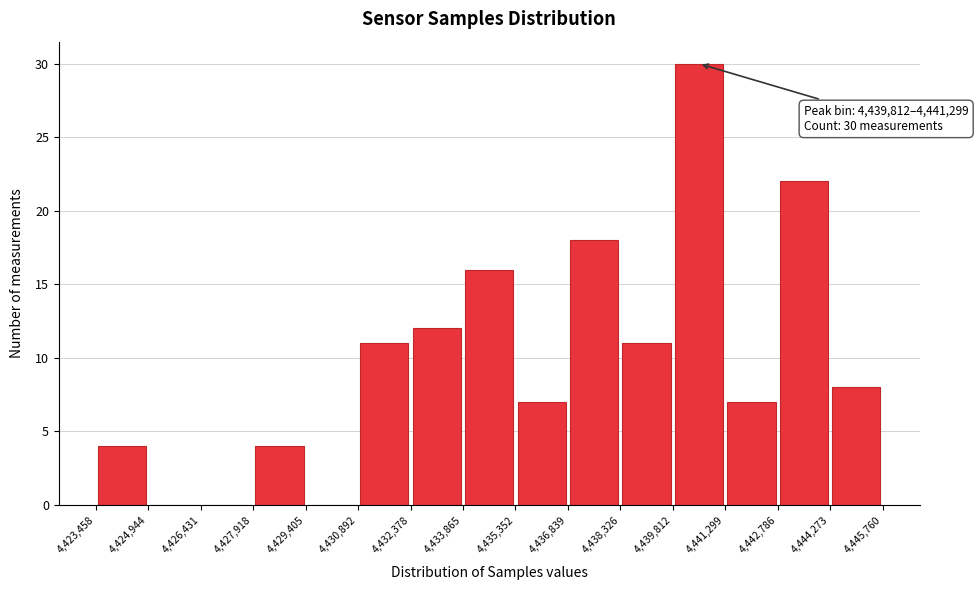

Which range on the x-axis has the tallest bar?

4,439,812 to 4,441,299